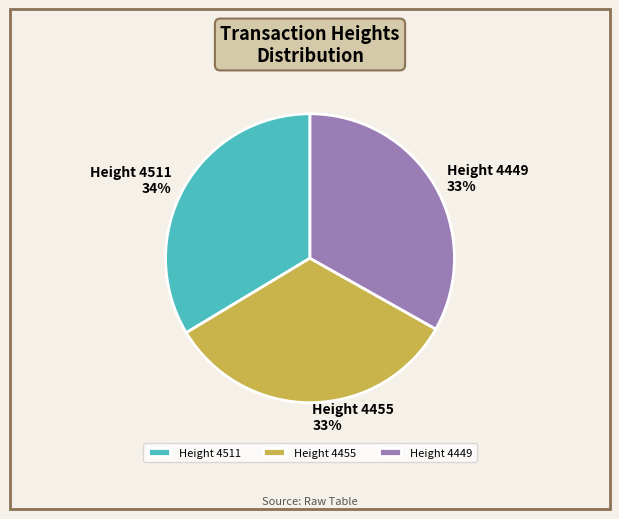

Is there any slice that represents more than half of the pie?

No